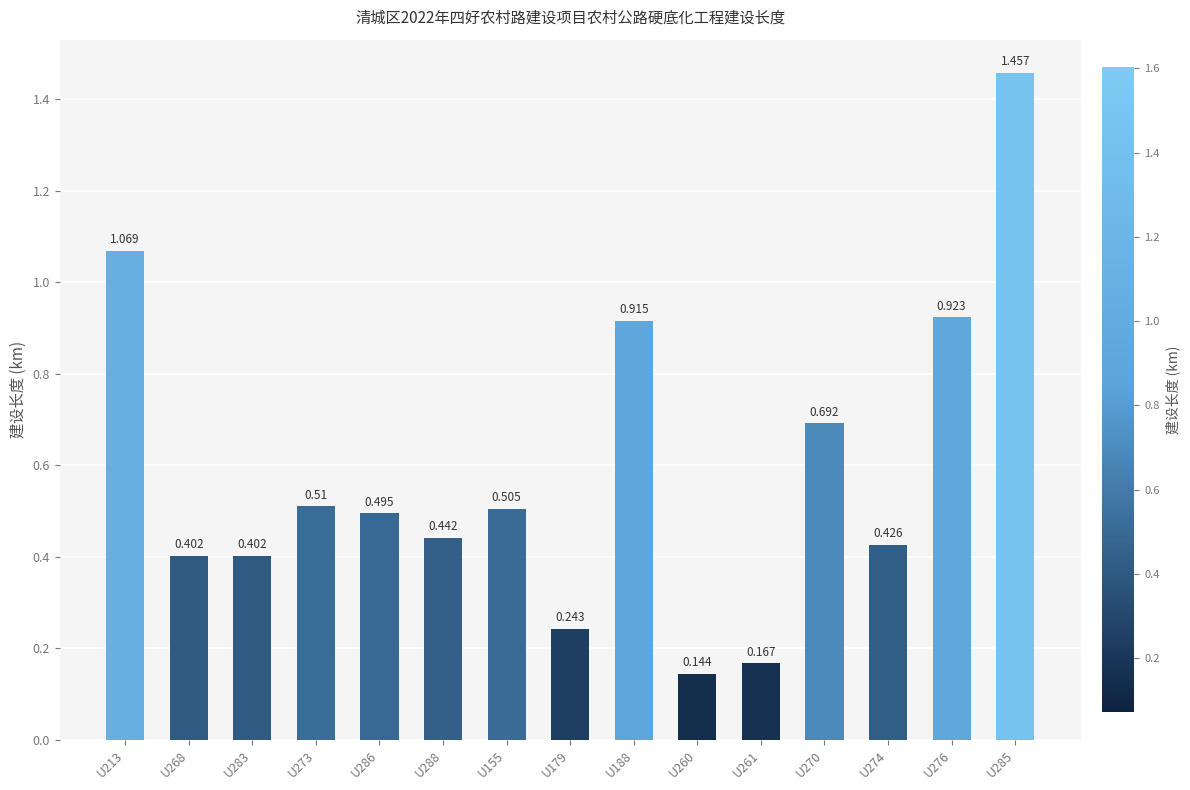

What is the label of the 8th bar from the right?

U179